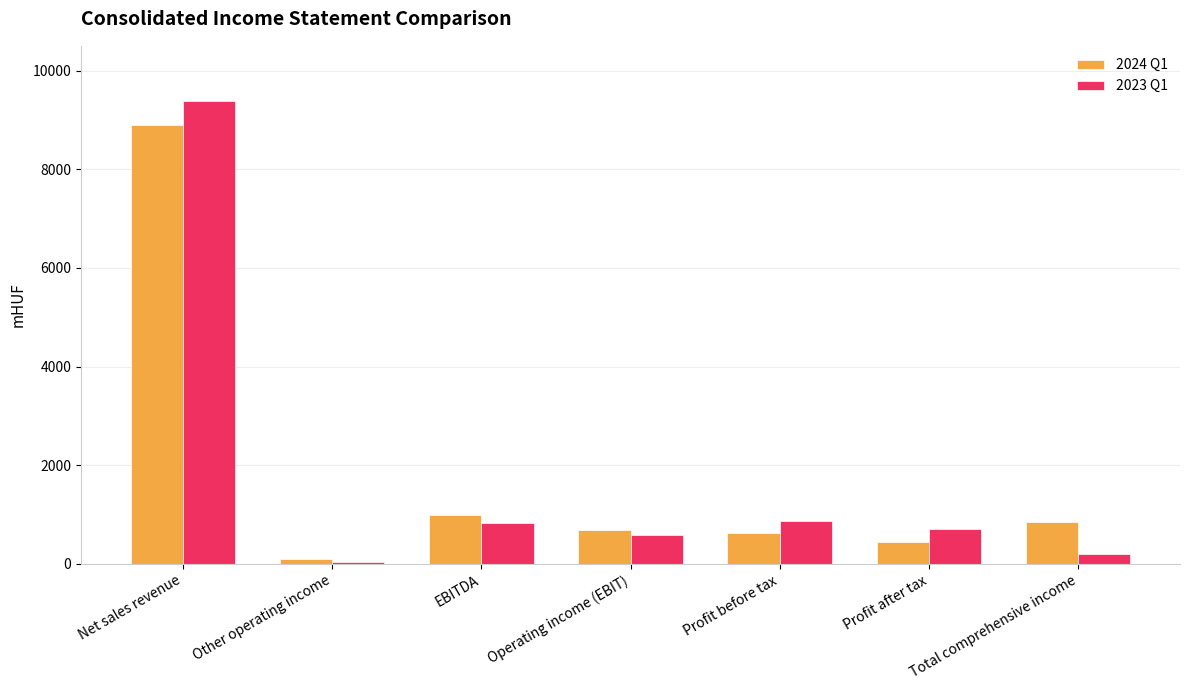

At which category is the sum across all series the highest?

Net sales revenue